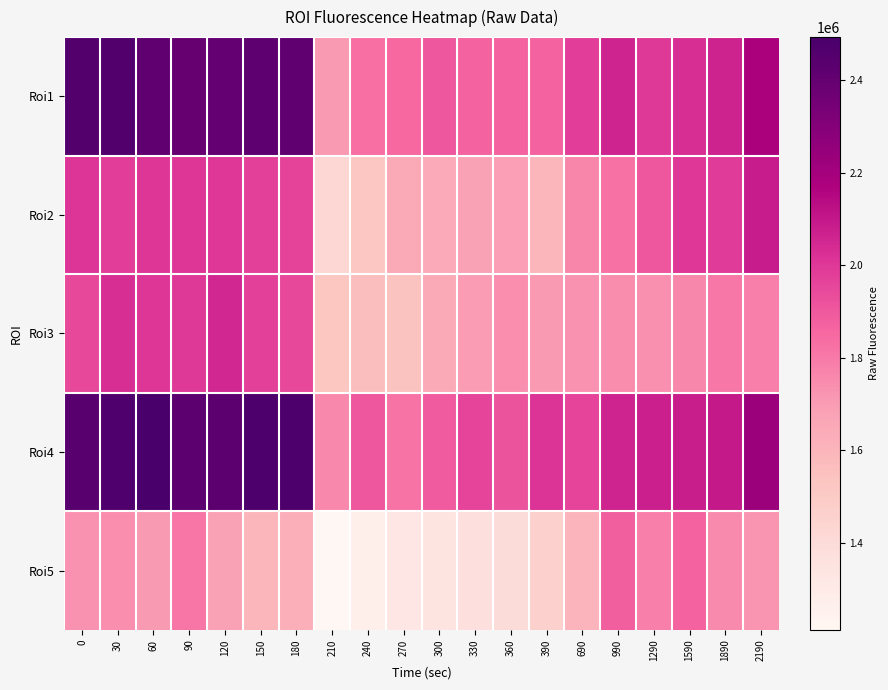

At how many categories does at least one series exceed 1397119?

20